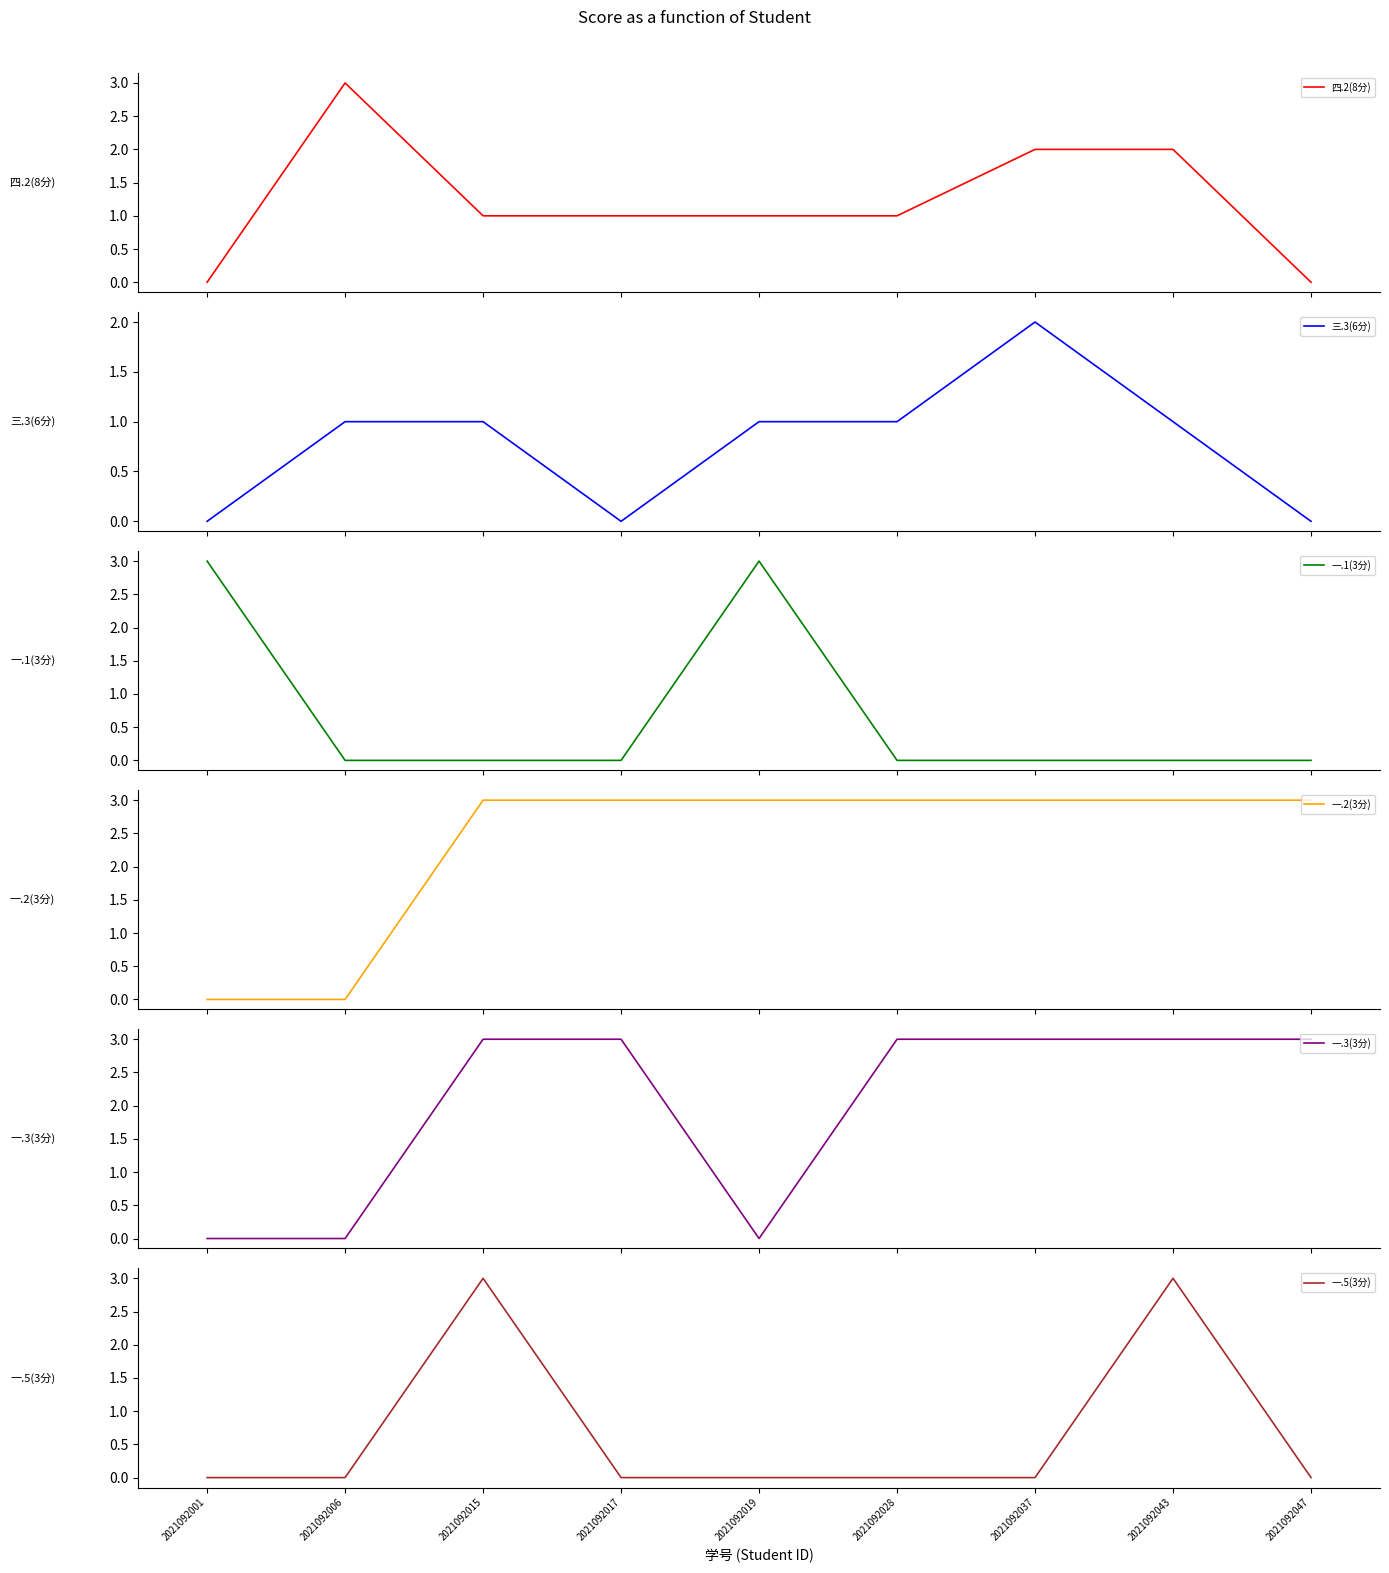

At which label is 一.5(3分) closest to 1?

2021092001